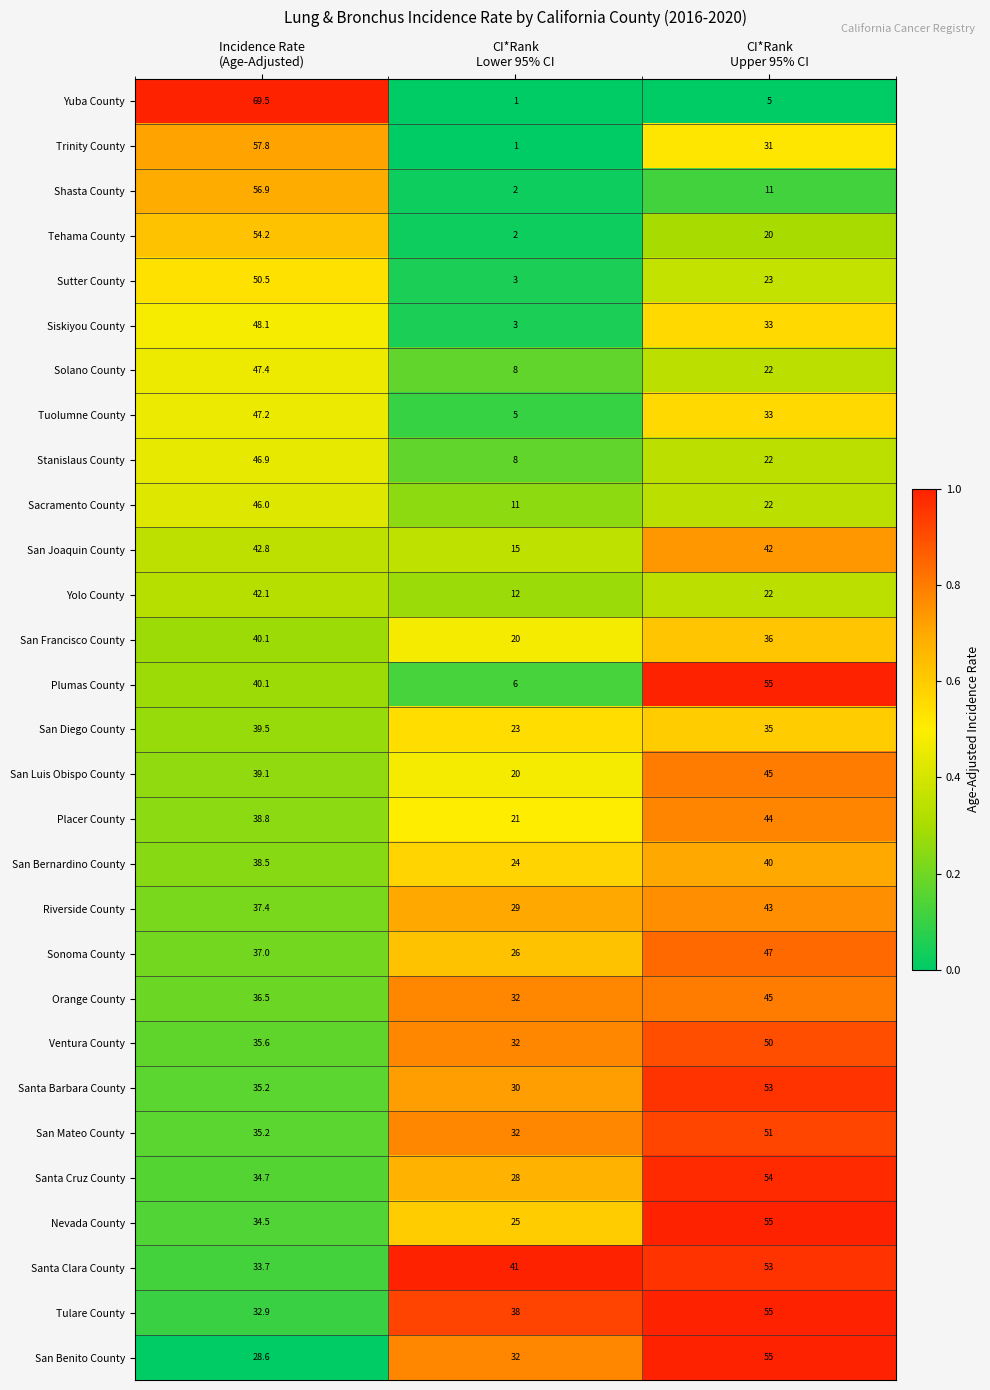

Which series has the widest spread of values?

Yuba County